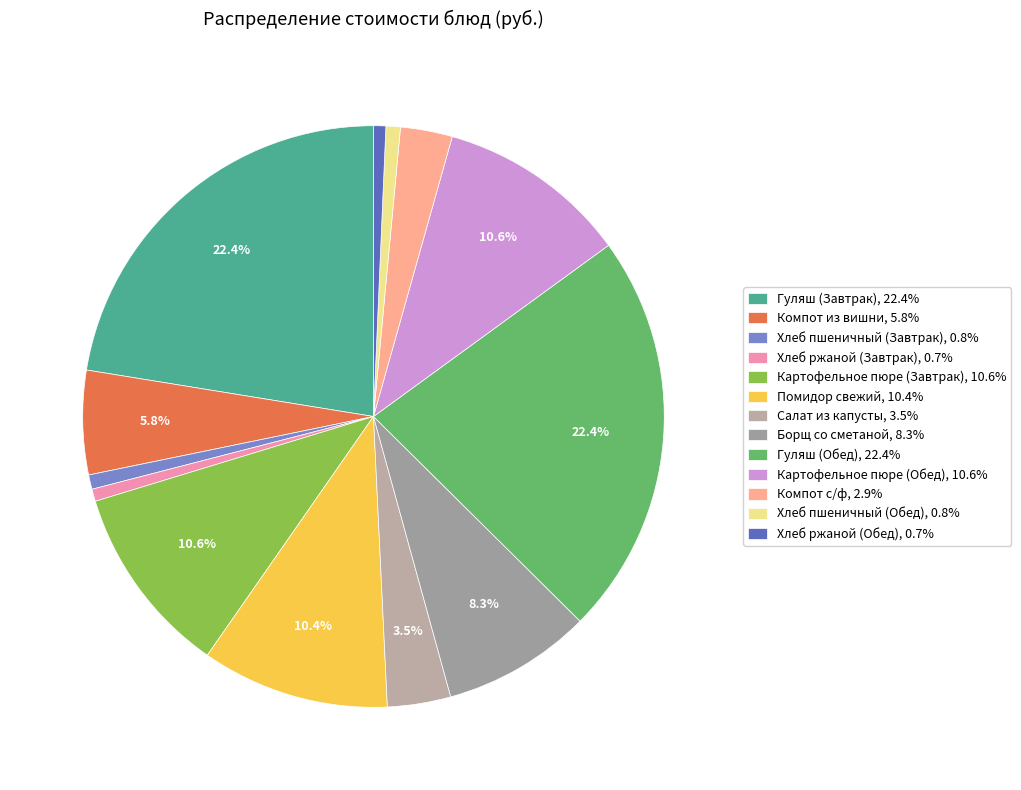

Is there any slice that represents more than half of the pie?

No